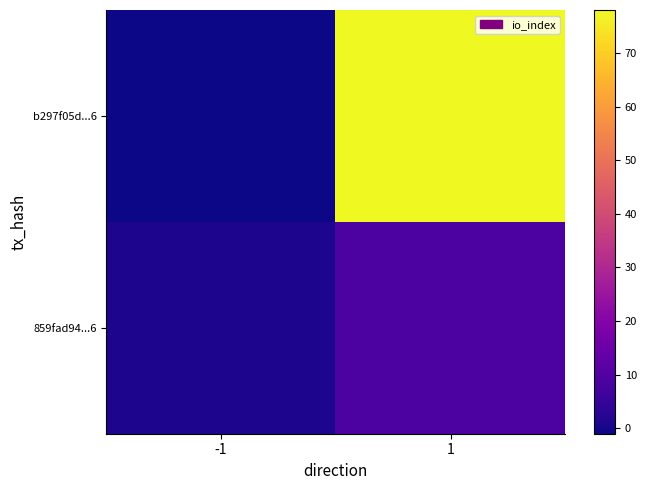

At -1, list the series in order from smallest to largest.

b297f05d...6, 859fad94...6